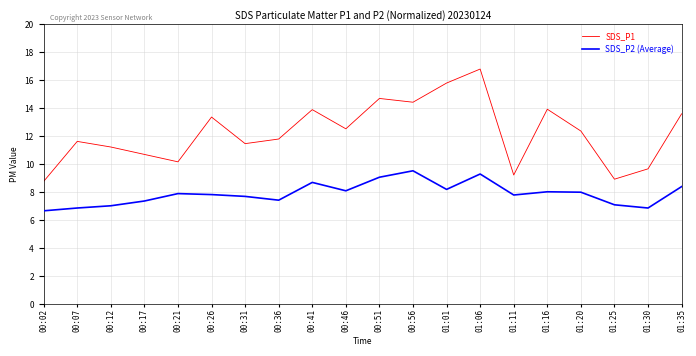

List the series in order of their peak value, highest first.

SDS_P1, SDS_P2 (Average)